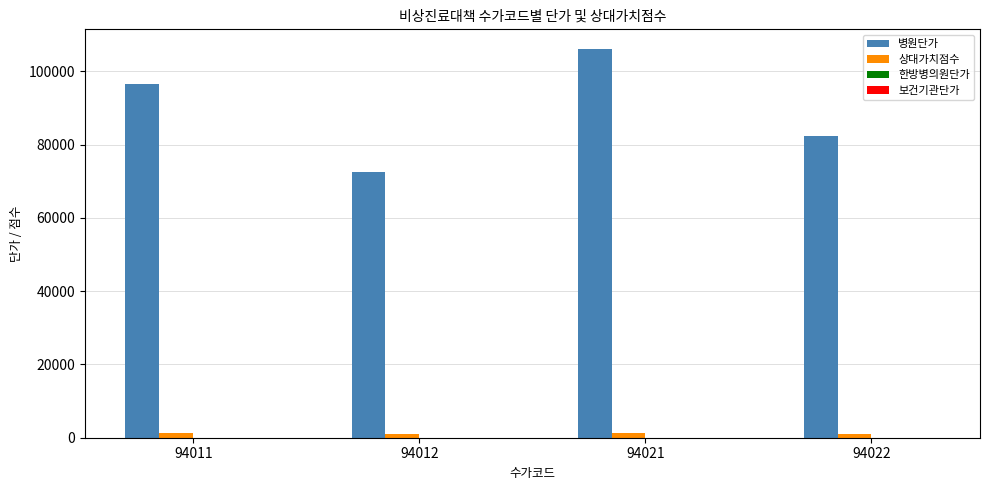

Which series has the largest total across all categories?

병원단가